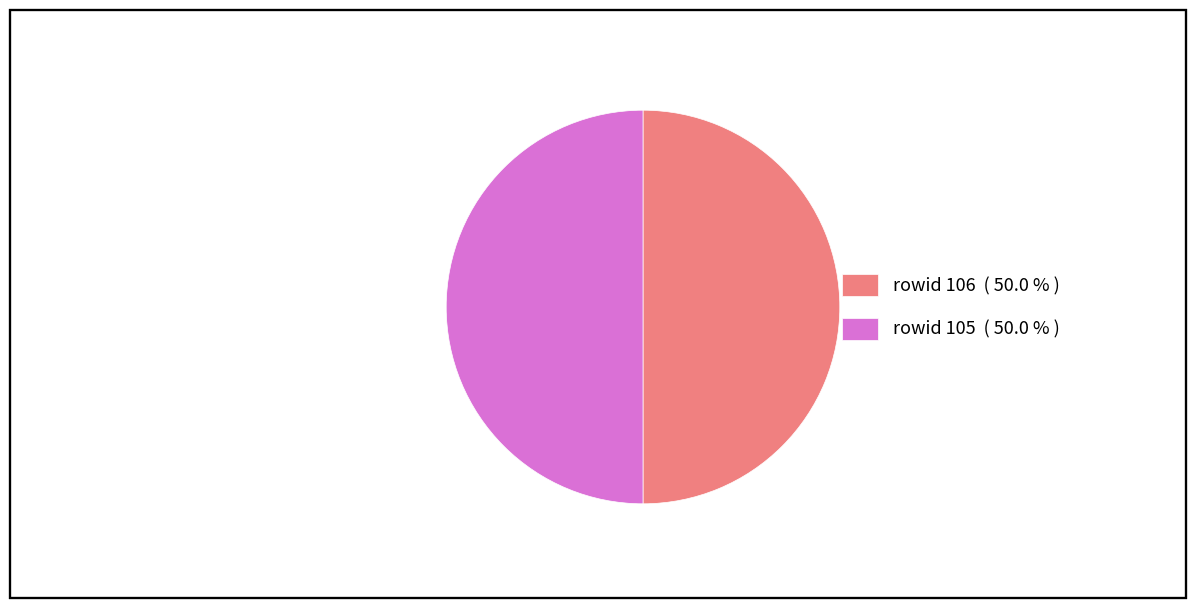

What is the ratio of the value at rowid 105 ( 50.0 % ) to the value at rowid 106 ( 50.0 % )?

1.0